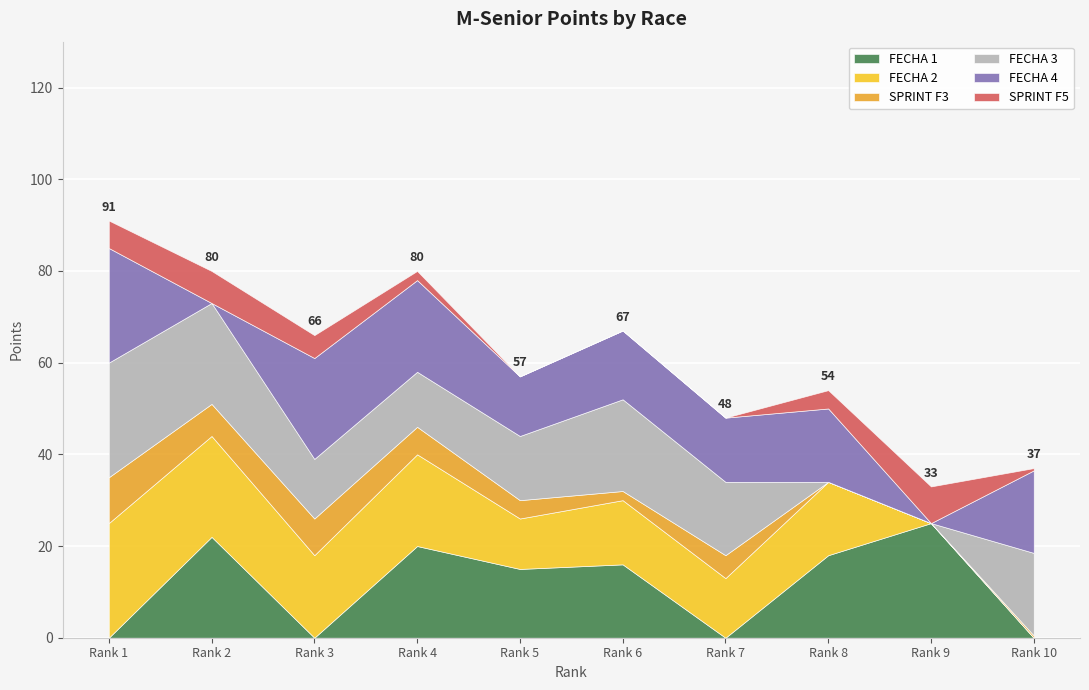

What is the difference between the maximum and minimum values in the FECHA 3 series?

25.0